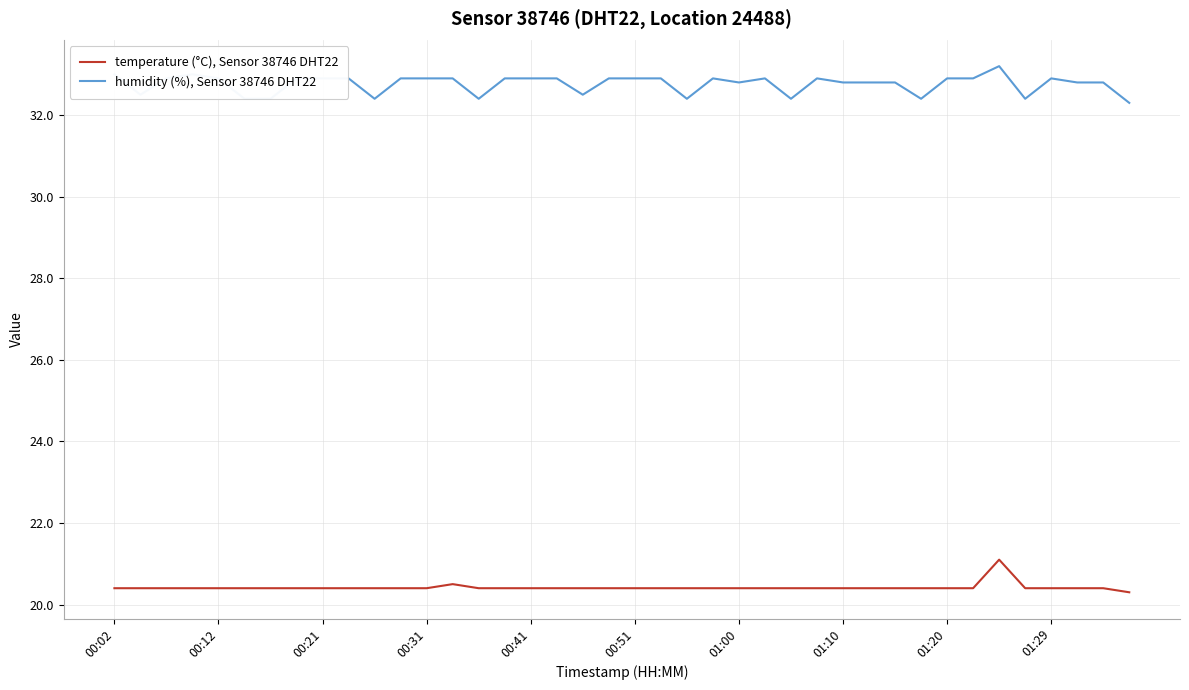

Which series has the largest range (max minus min)?

humidity (%), Sensor 38746 DHT22